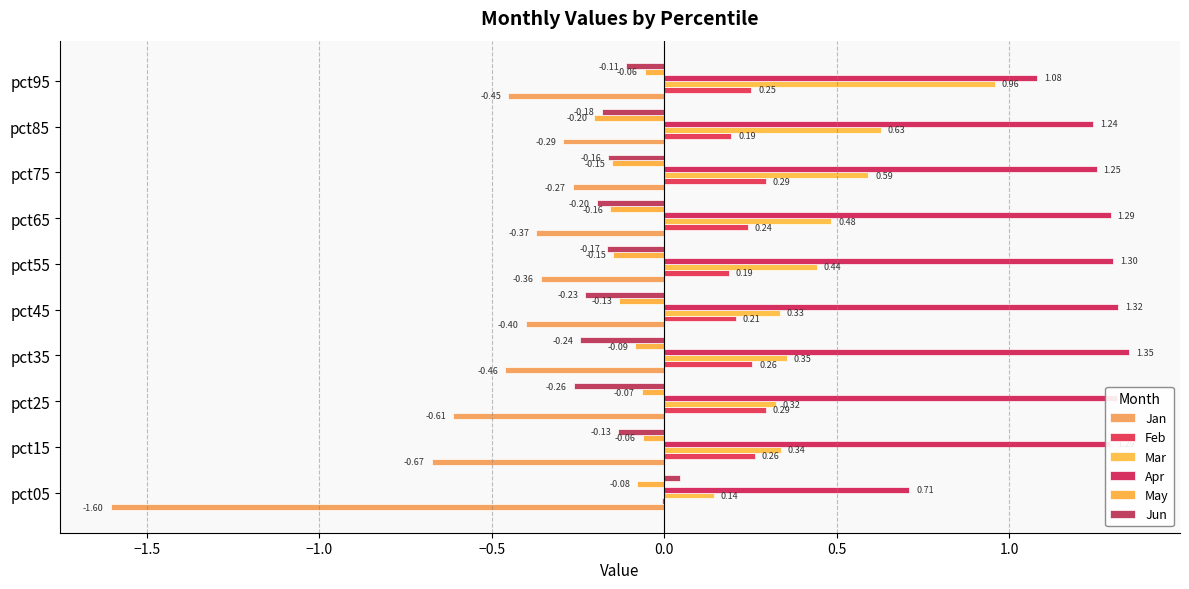

How many distinct data groups are displayed?

6